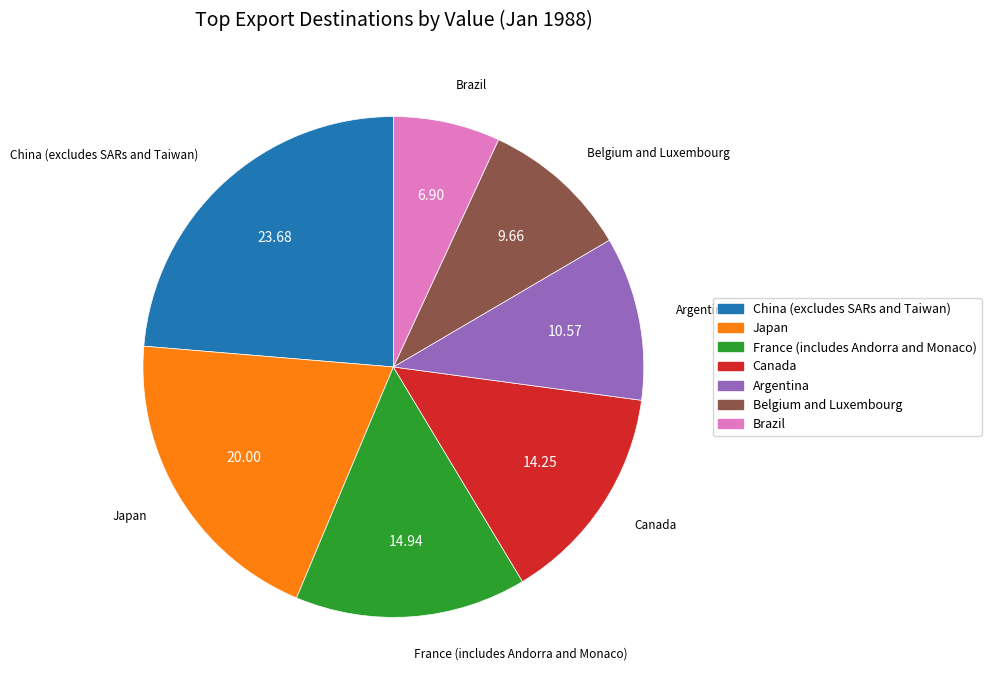

What is the smallest slice in the pie chart?

Brazil